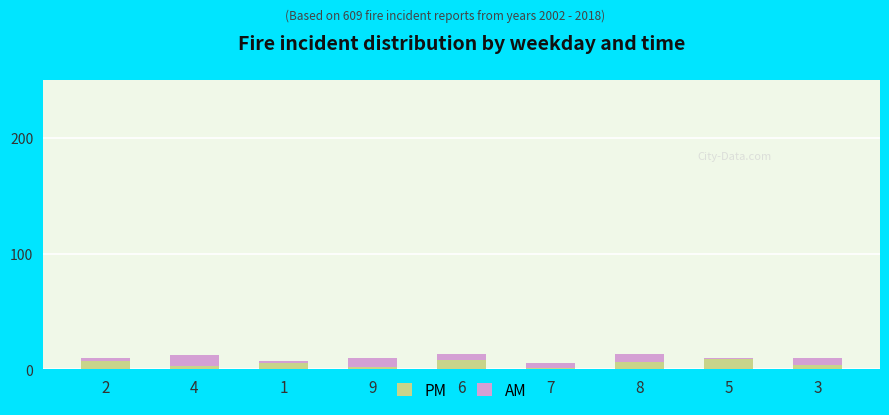

True or false: PM has a value of 1 at 7.

True